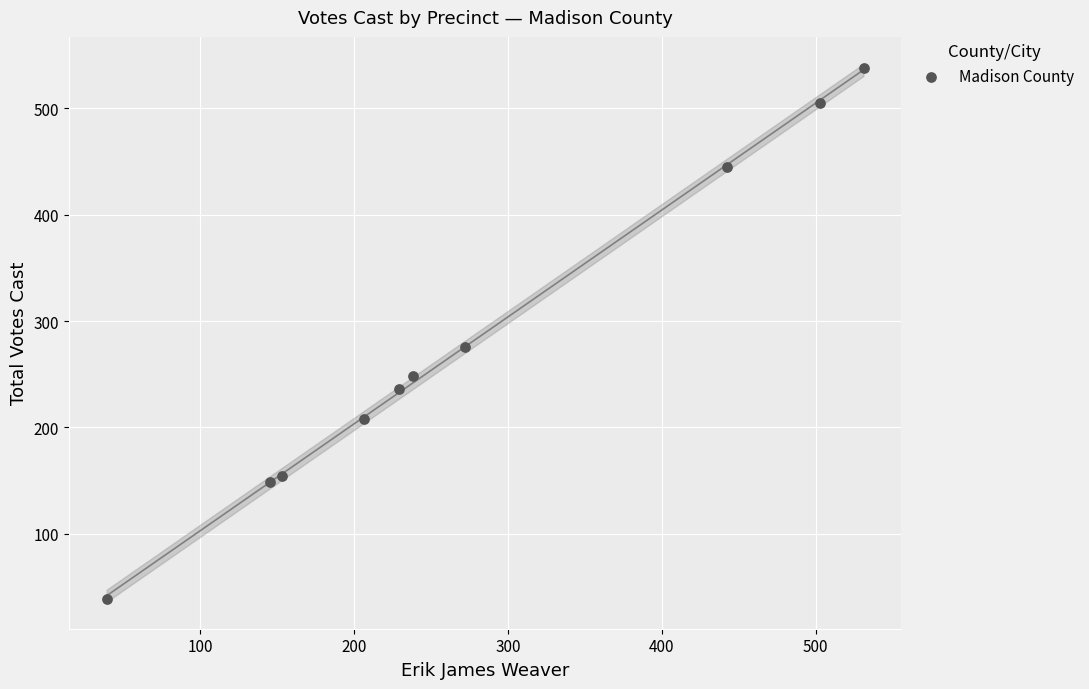

What is the average Y value?

280